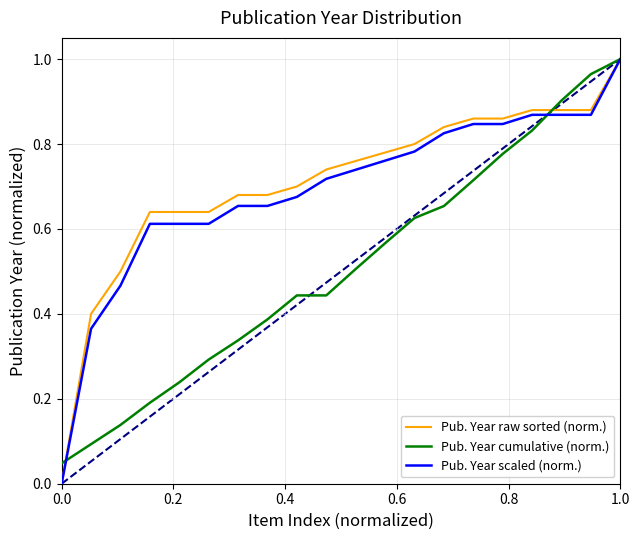

What are all the series names shown in the legend?

Pub. Year raw sorted (norm.), Pub. Year cumulative (norm.), Pub. Year scaled (norm.)